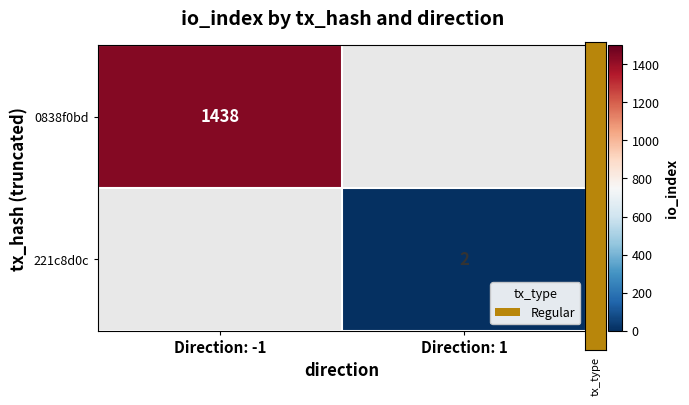

Which series has the widest spread of values?

0838f0bd